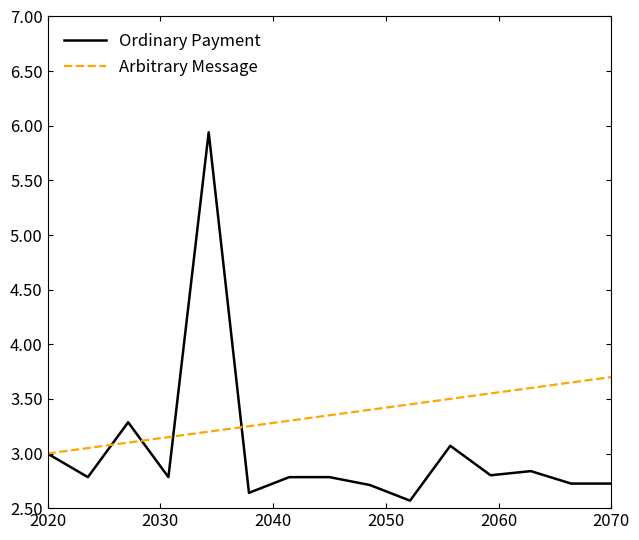

What is the minimum value shown in the chart?

2.6